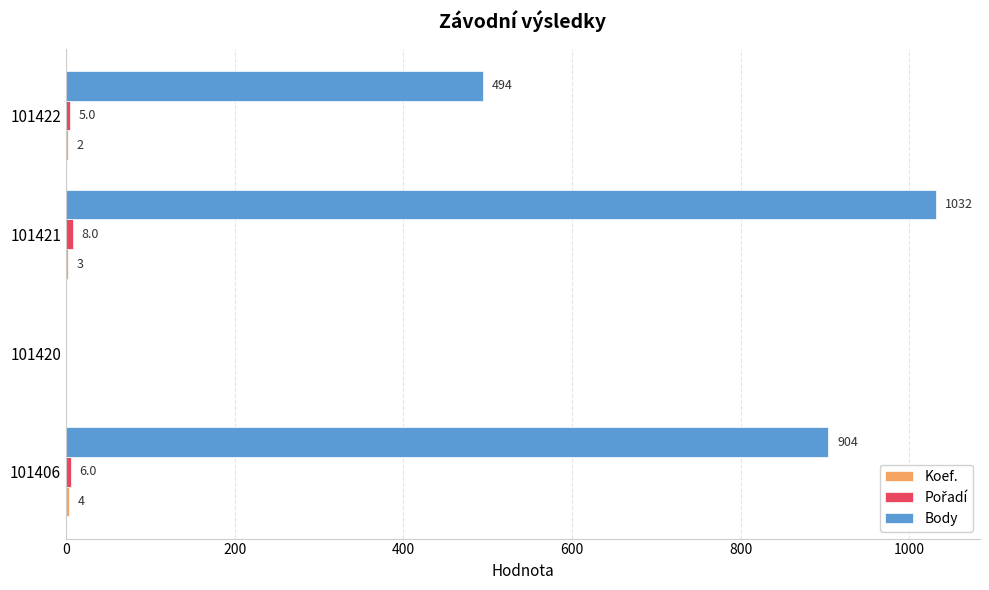

Which series has the largest total across all categories?

Body